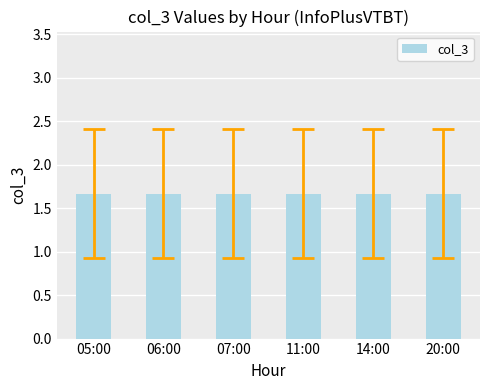

Rank the categories by value from lowest to highest.

05:00, 06:00, 20:00, 07:00, 11:00, 14:00